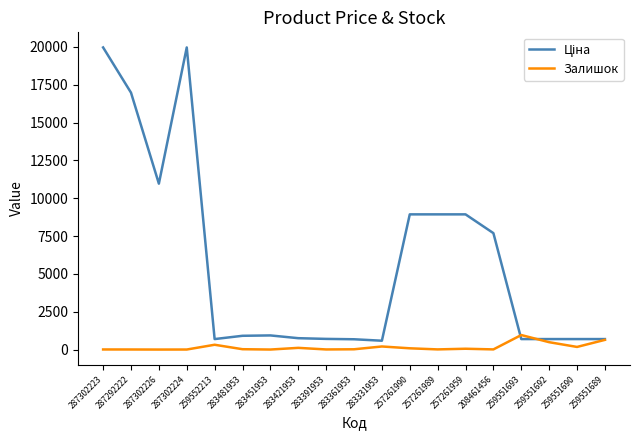

True or false: Залишок has a value of 11.0 at 257261989.

True